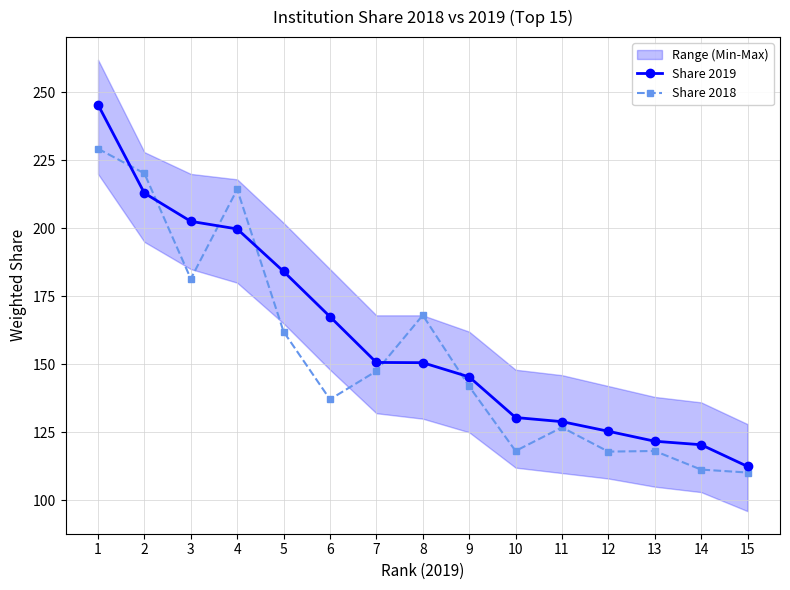

Which series has the largest range (max minus min)?

Share 2019